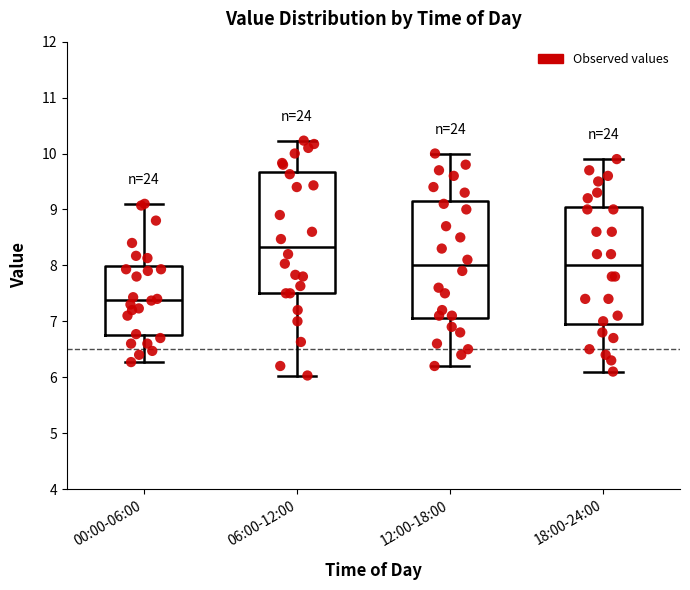

Where does the median line of the box for 18:00-24:00 sit on the y-axis? The values are not printed on the chart, so give them approximately, as read against the axis.

8.0